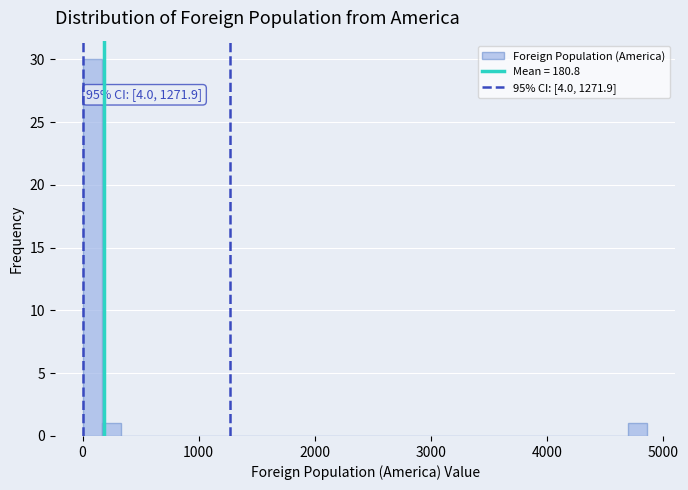

Around what value on the x-axis is the tallest bar? Give the approximate position of its centre, as read against the axis.

100